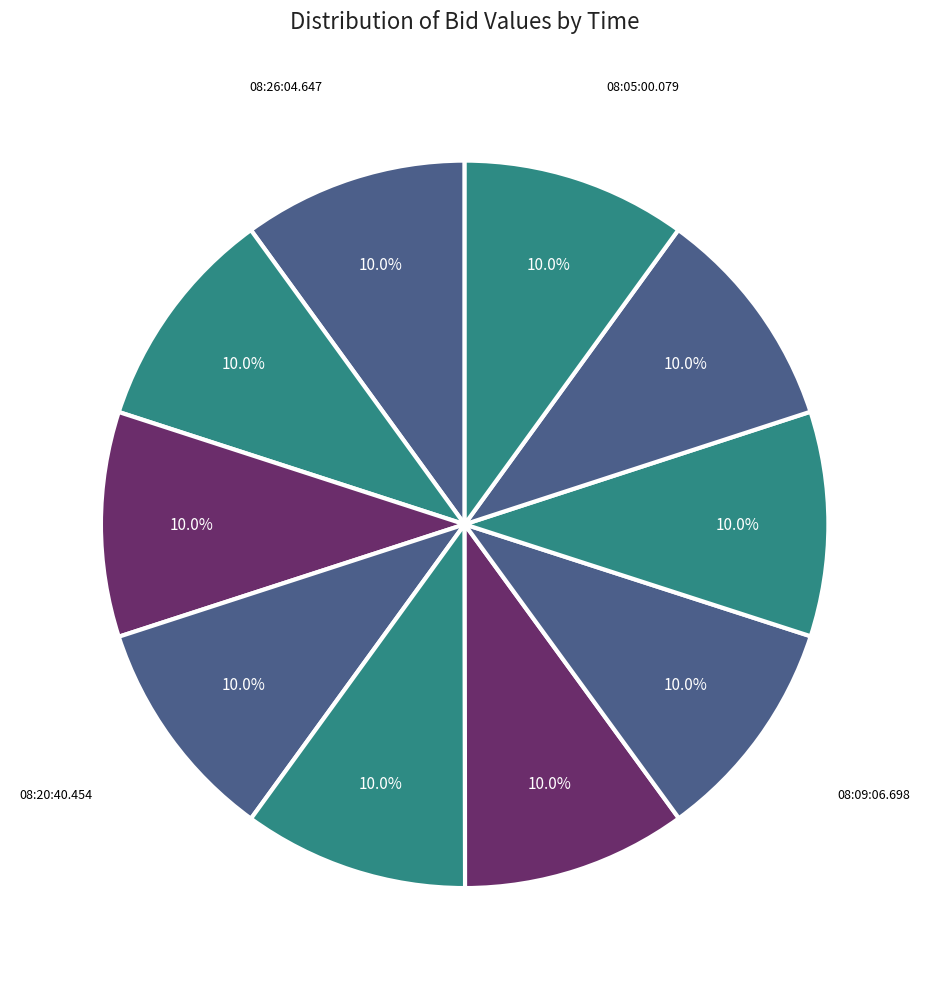

How many slices are in this pie chart?

10